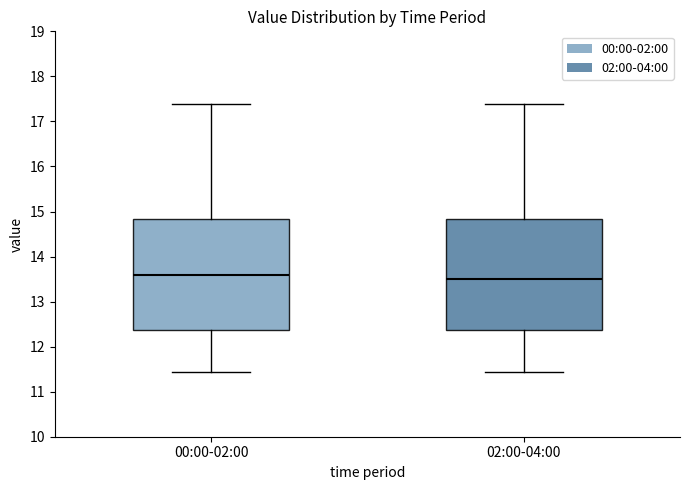

Reading left to right, read every box against the y-axis: the position of its median line, the range the box covers, and the ends of its whiskers. The values are not printed on the chart, so give them approximately, as read against the axis.

00:00-02:00: median 13.6, box 12.4 to 14.8, whiskers 11.4 to 17.4
02:00-04:00: median 13.5, box 12.4 to 14.8, whiskers 11.4 to 17.4